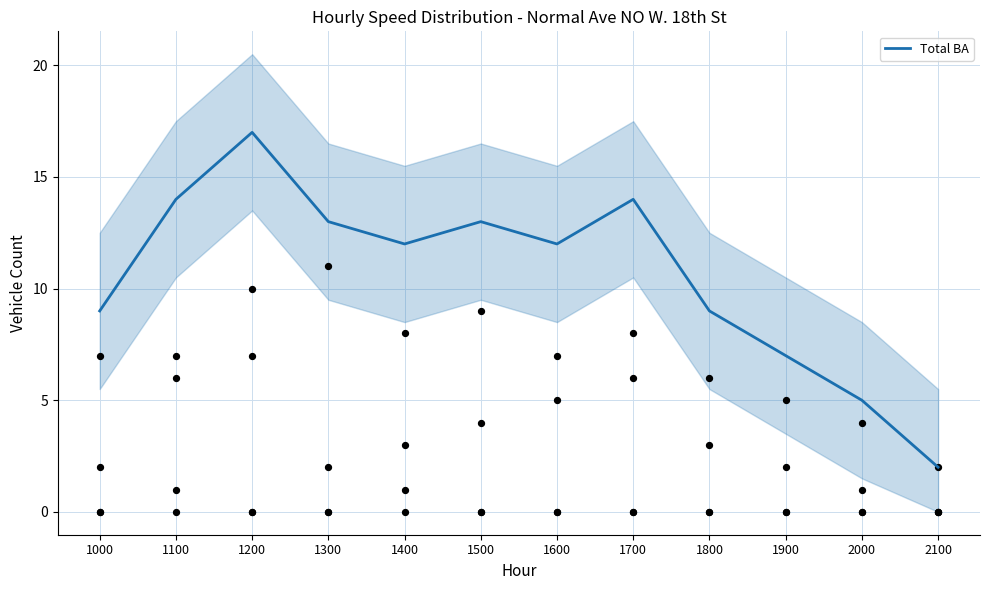

Which has a higher value, 1600 or 1100?

1100